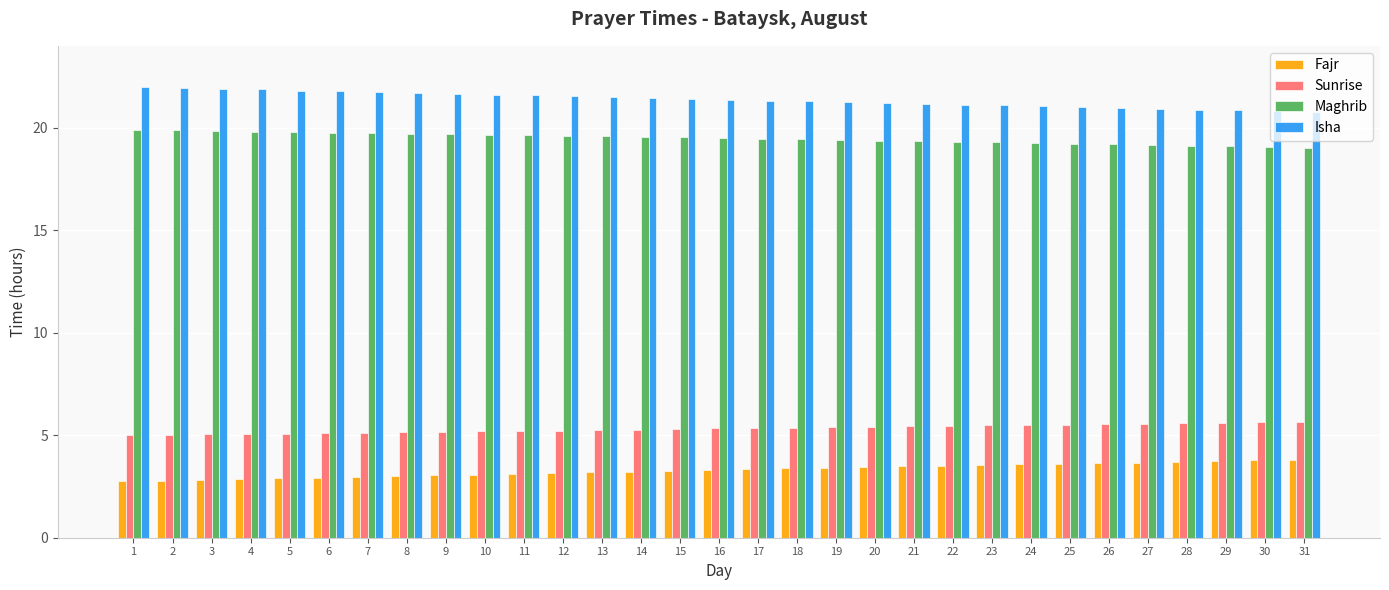

How many bars are there in total?

124